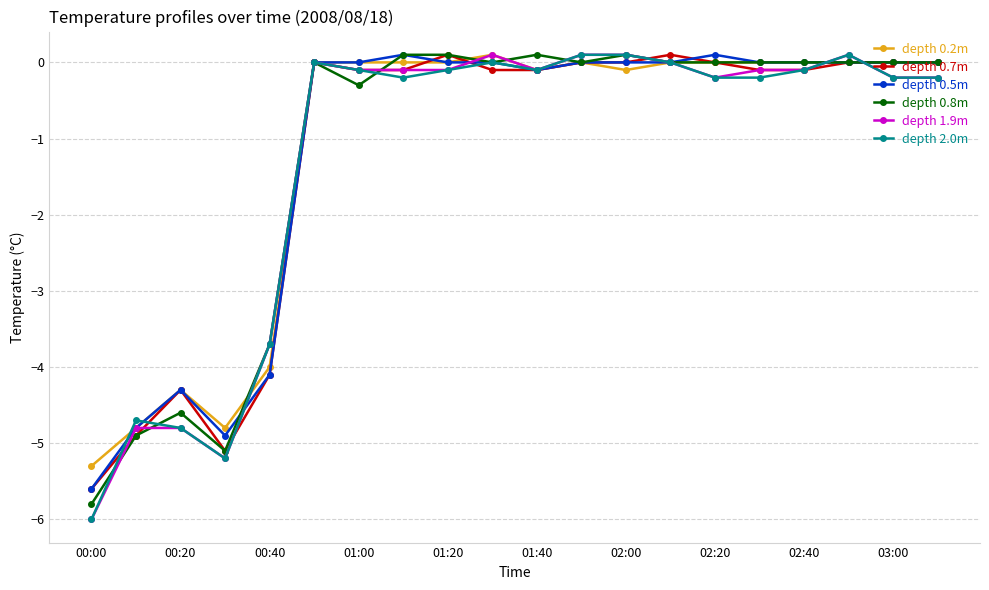

What is the minimum value shown in the chart?

-6.0